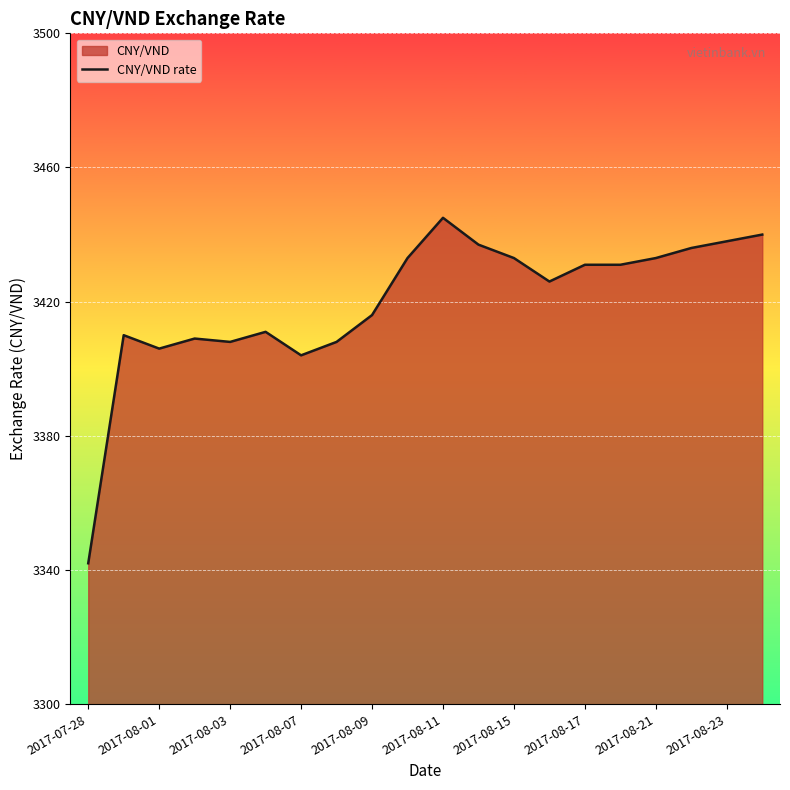

How many distinct data groups are displayed?

1